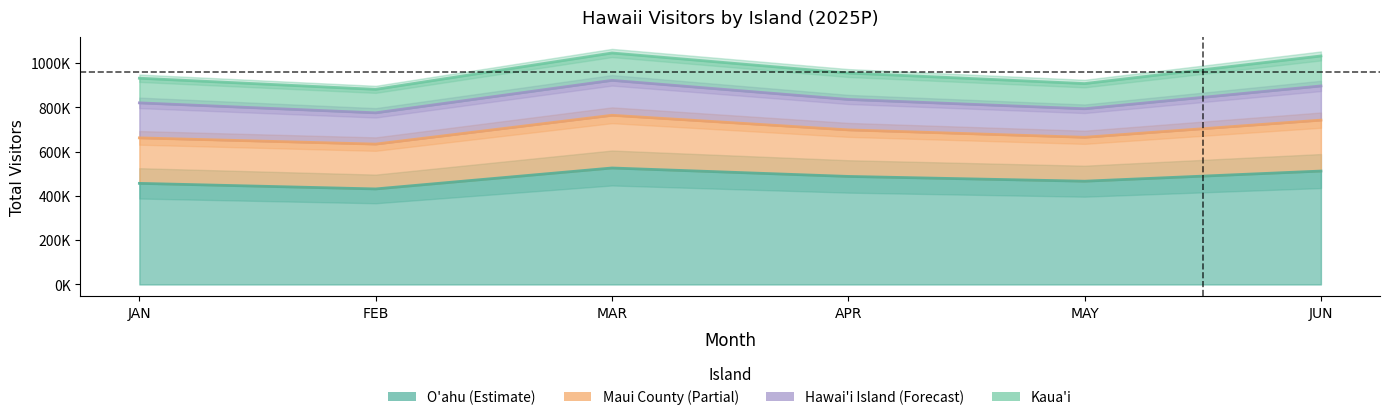

Reading right to left, list all the values displayed in this chart.

O'ahu: JUN=512182.8	MAY=466385.3	APR=487904.3	MAR=526026.4	FEB=431444.0	JAN=456607.3
Maui County: JUN=742123.1	MAY=664686.8	APR=698104.0	MAR=764061.5	FEB=633917.3	JAN=661985.0
Hawai'i Island: JUN=896544.4	MAY=793522.2	APR=835581.6	MAR=921827.4	FEB=775152.1	JAN=820125.6
Kaua'i: JUN=1032020.6	MAY=907257.8	APR=954889.2	MAR=1045382.2	FEB=881167.7	JAN=931418.2